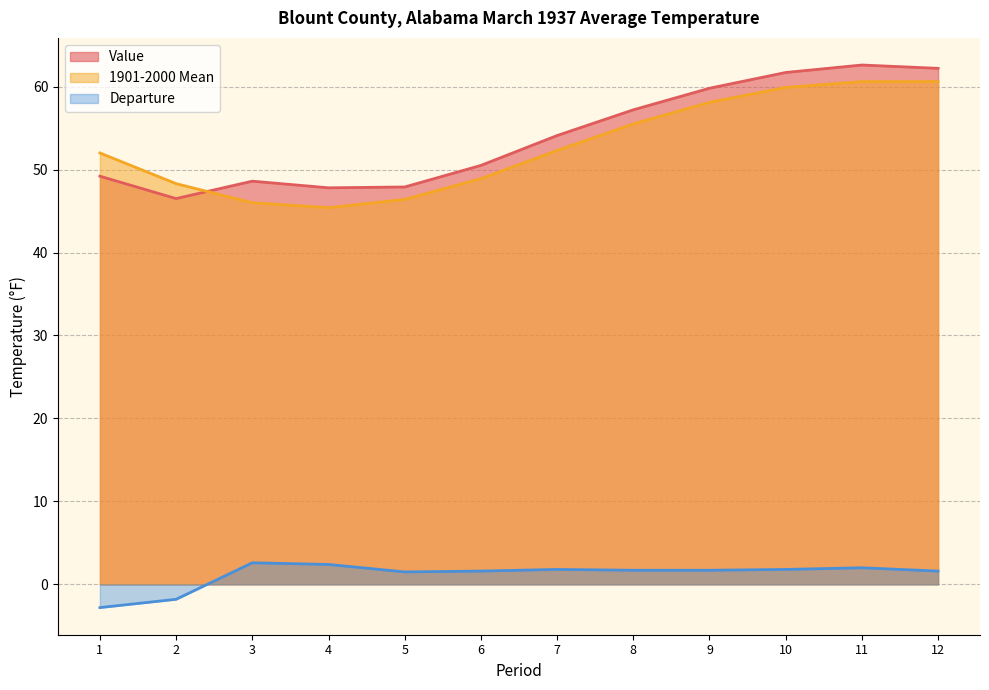

Between 3 and 9, which series saw the biggest shift?

1901-2000 Mean